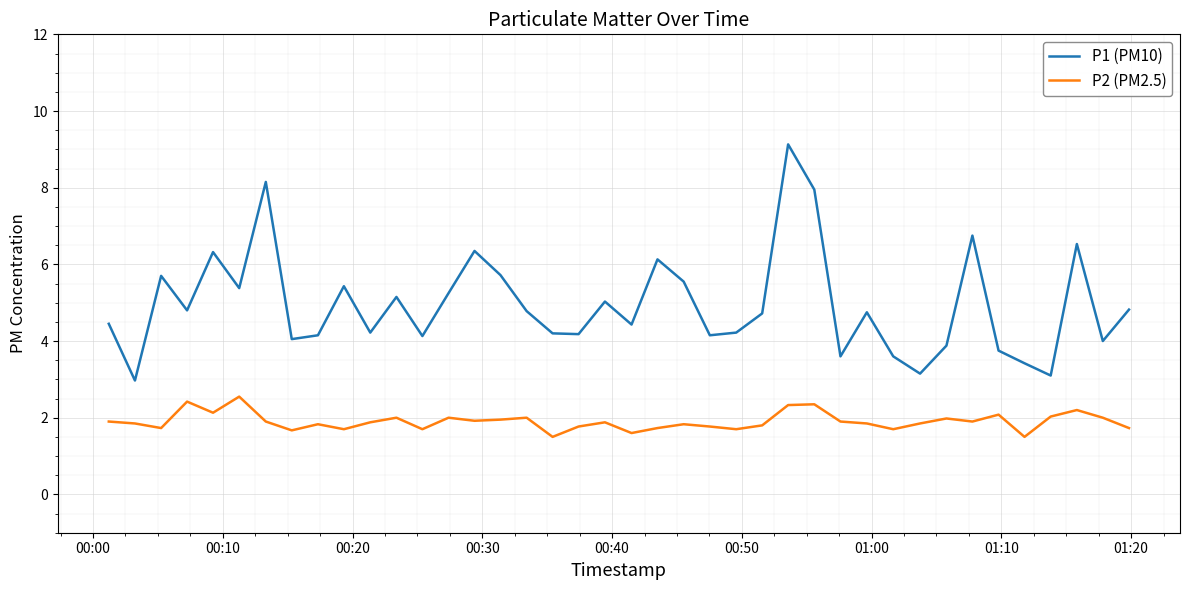

List the series in order of their peak value, lowest first.

P2 (PM2.5), P1 (PM10)